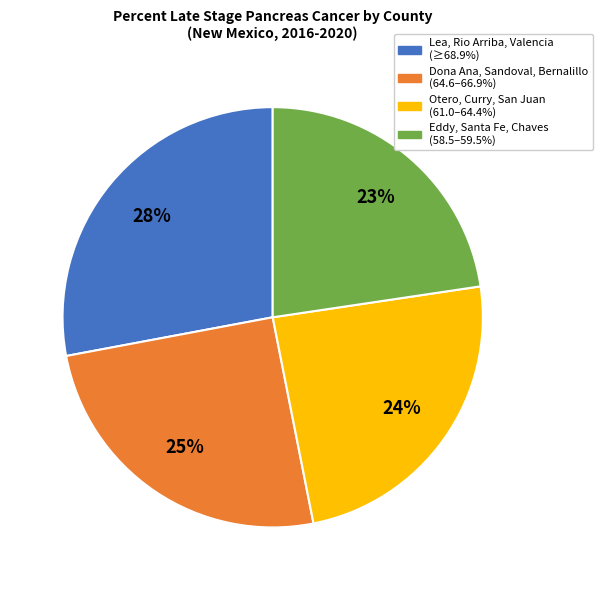

To the nearest percent, what is the difference between the largest and smallest slice percentages?

5%